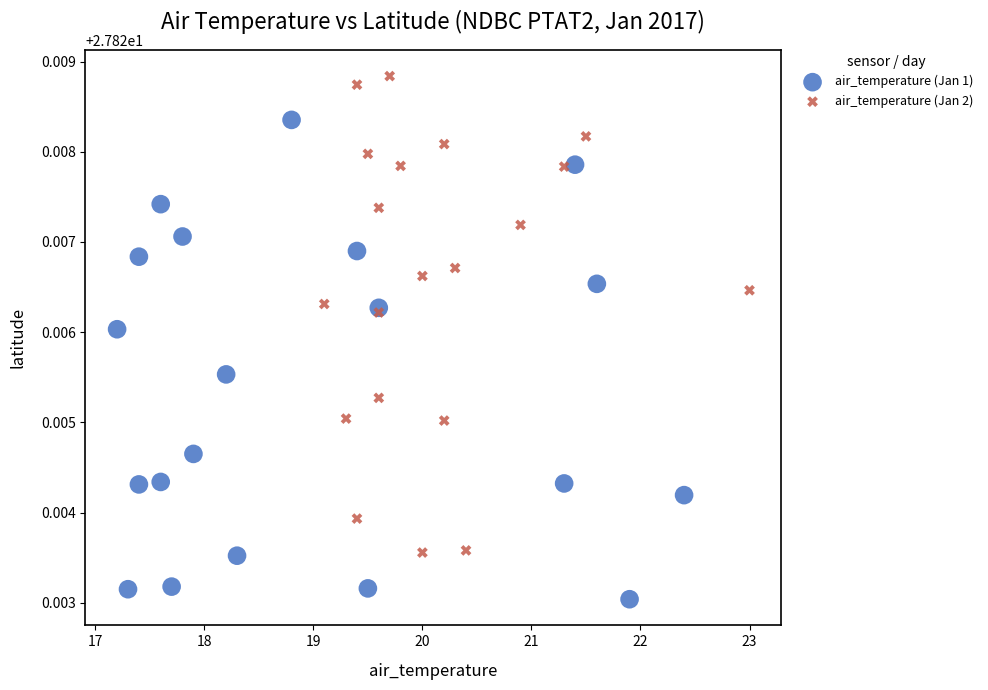

Which series contains the highest Y value?

air_temperature (Jan 2)